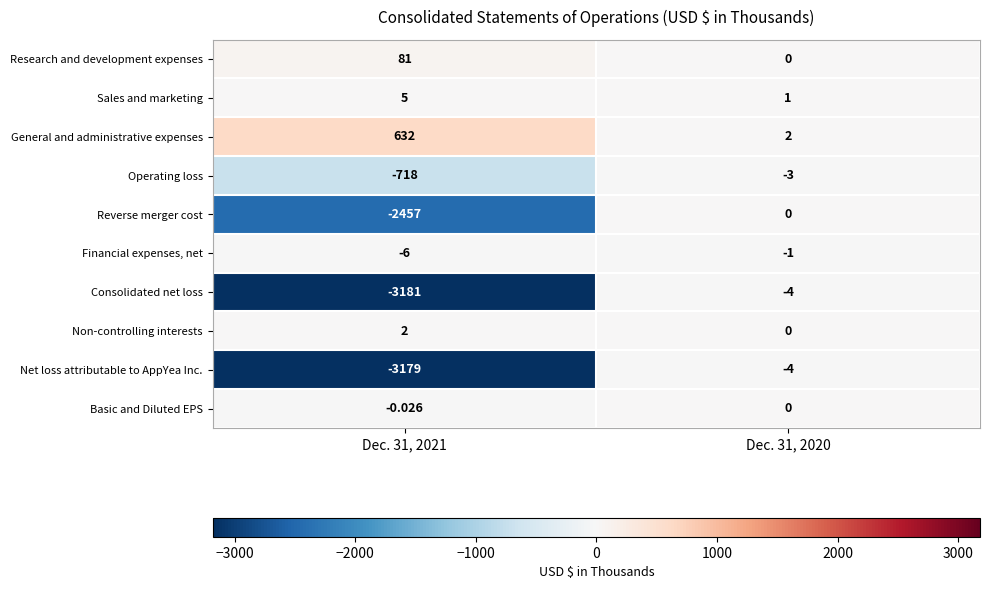

Which series has the largest range (max minus min)?

Consolidated net loss